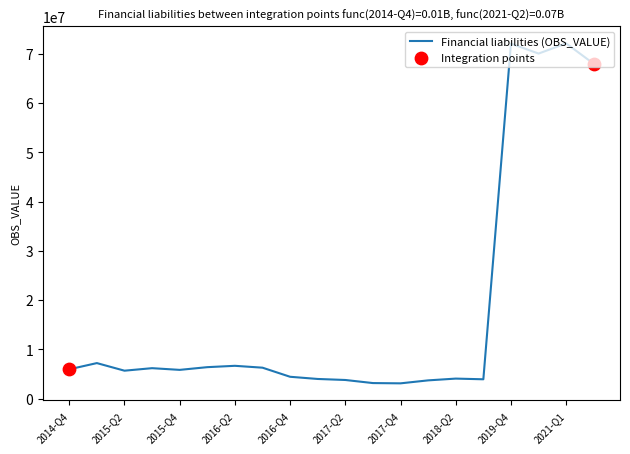

What is the maximum value shown in the chart?

72115297.0